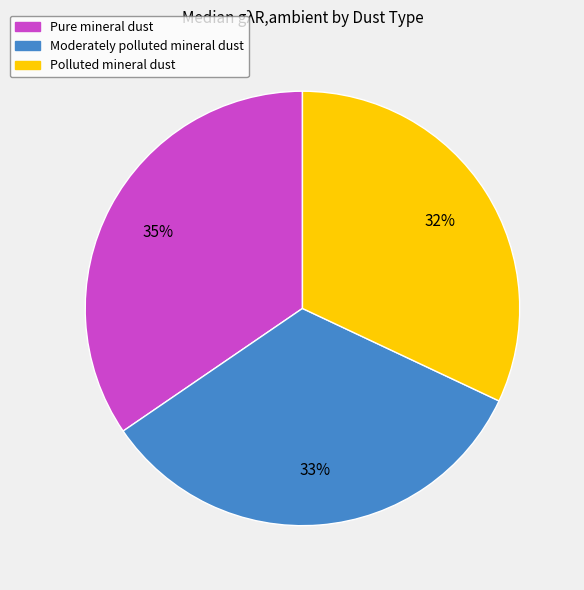

True or false: Moderately polluted mineral dust accounts for 33% of the total.

True